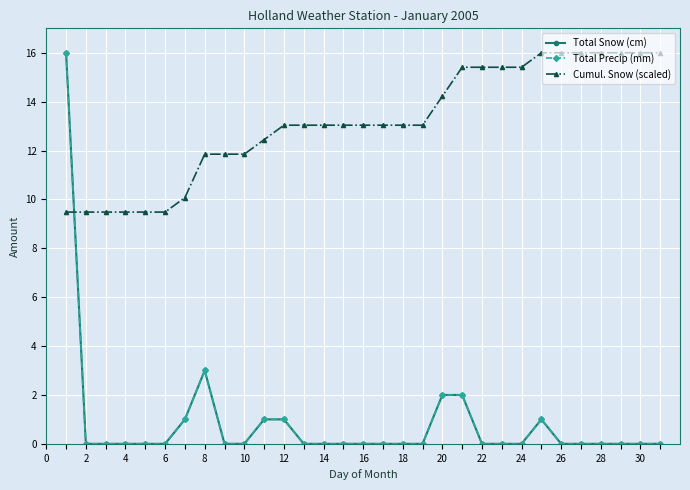

How many times do Total Snow (cm) and Cumul. Snow (scaled) cross each other?

1